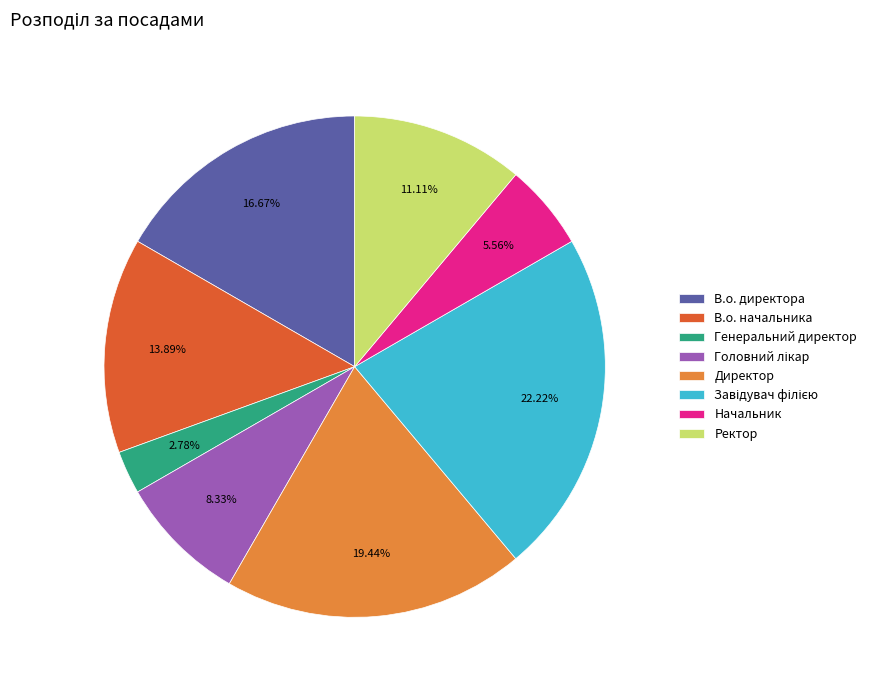

How many slices are in this pie chart?

8